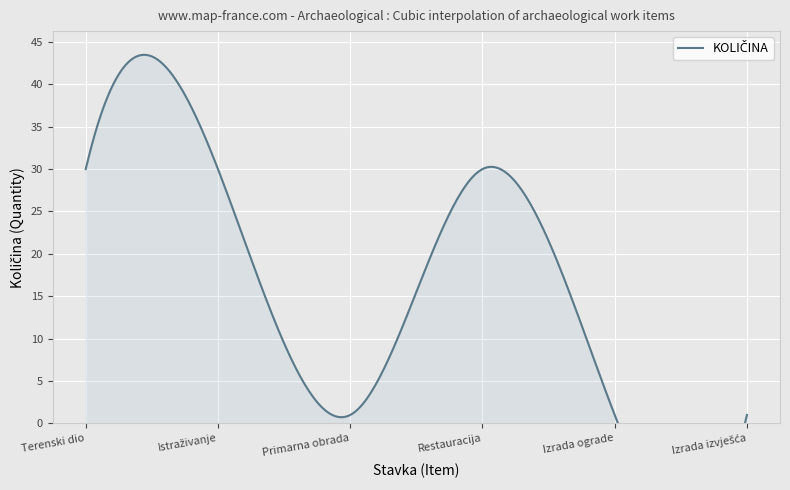

Which has a higher value, Restauracija or Terenski dio?

Restauracija